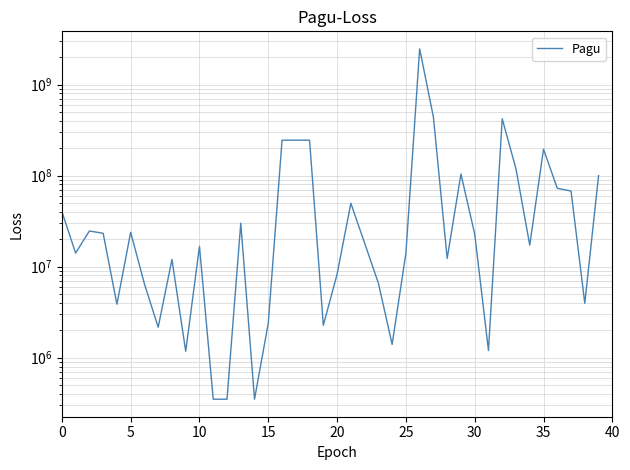

Reading right to left, what are all the values shown in this chart?

99800000	3960000	67708900	72600000	195003800	17250000	118505000	421550000	1200000	22810000	104135000	12300000	438815000	2467677613	14045000	1400000	6600000	18145000	49675000	8256600	2265000	245000000	245000000	245000000	2400000	350000	30000000	350000	350000	16695000	1175500	12000000	2160000	6465000	23850000	3865000	23250000	24650000	14100000	40295000